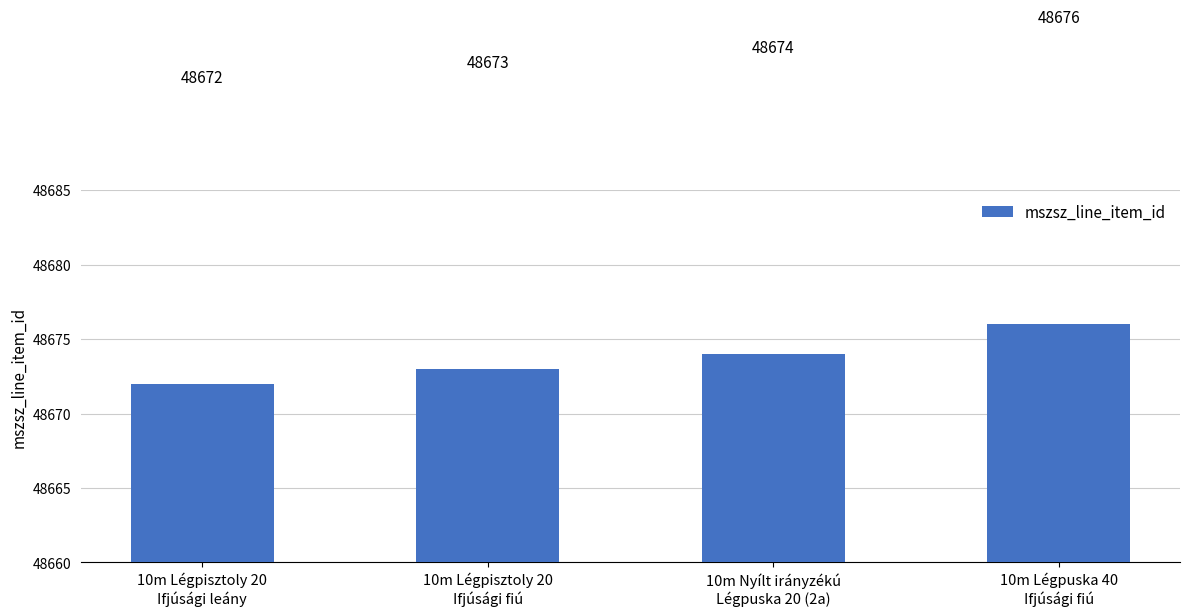

What is the change in value from 10m Légpisztoly 20
Ifjúsági leány to 10m Légpuska 40
Ifjúsági fiú?

+4